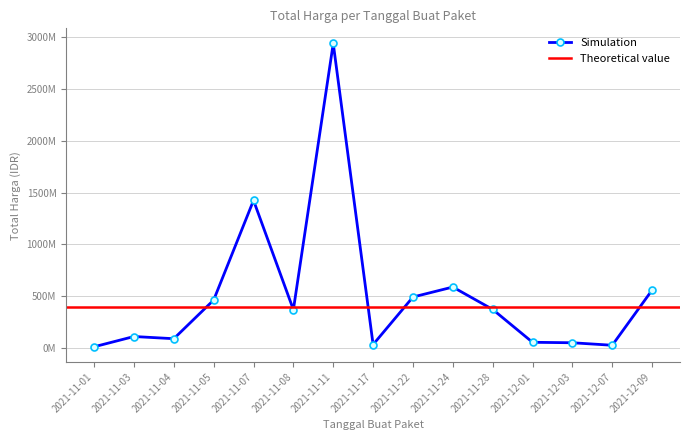

At which label does the data first exceed 370566800?

2021-11-05